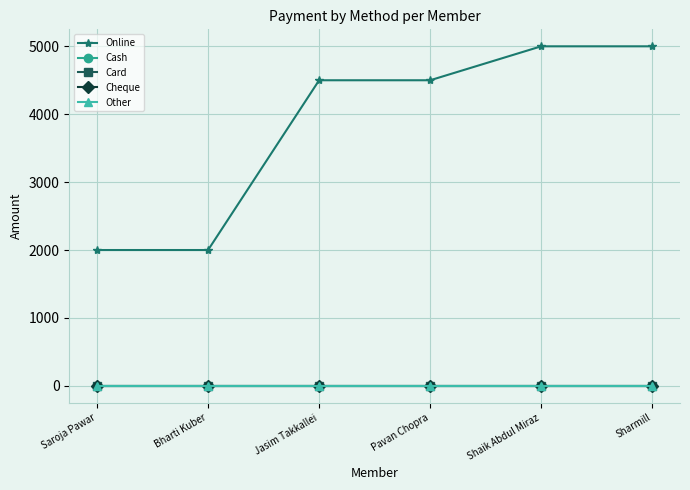

True or false: Cash and Card intersect in this chart.

False